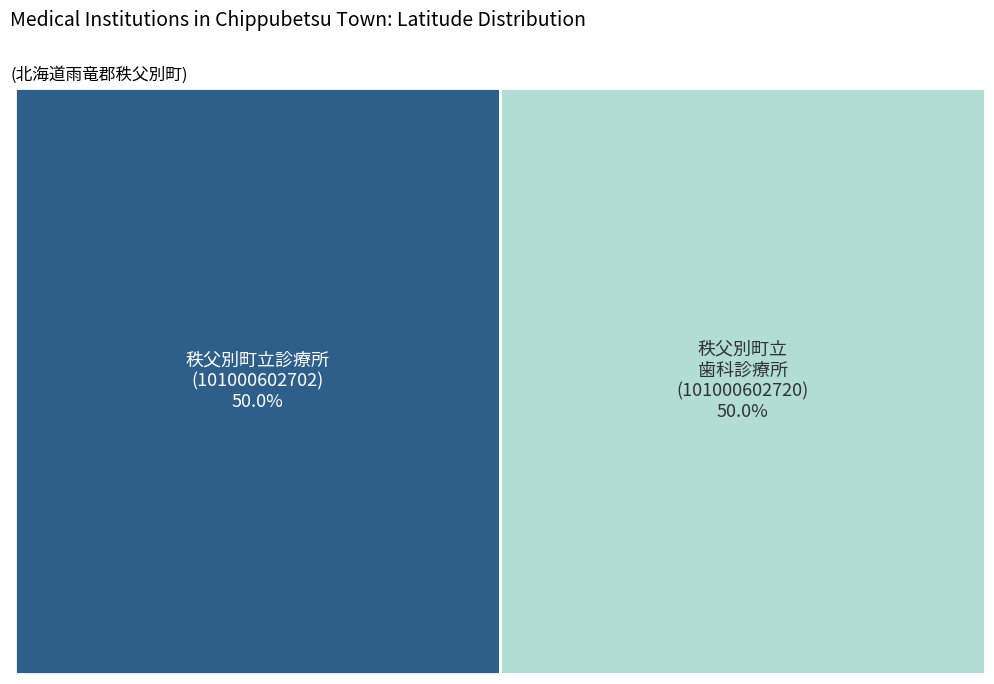

To the nearest percent, what percentage of the pie is 101000602702?

50%